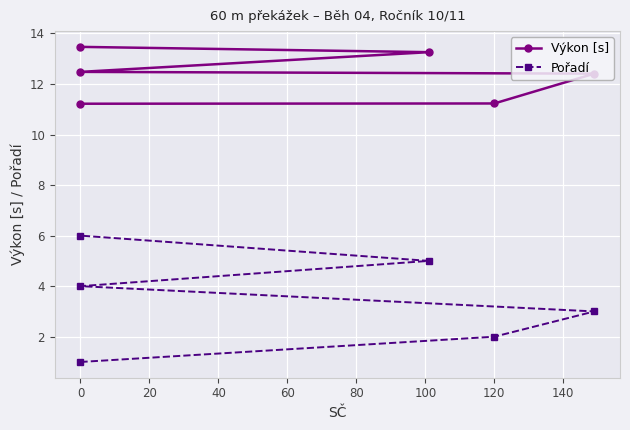

What is the difference between the maximum and second lowest values in the Pořadí series?

4.0